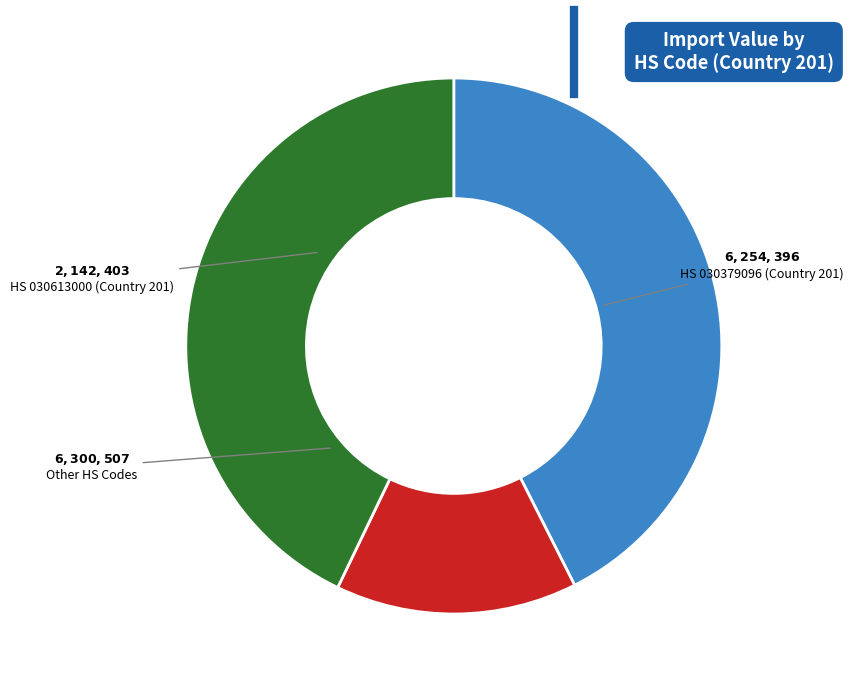

True or false: Other HS Codes accounts for 53% of the total.

False